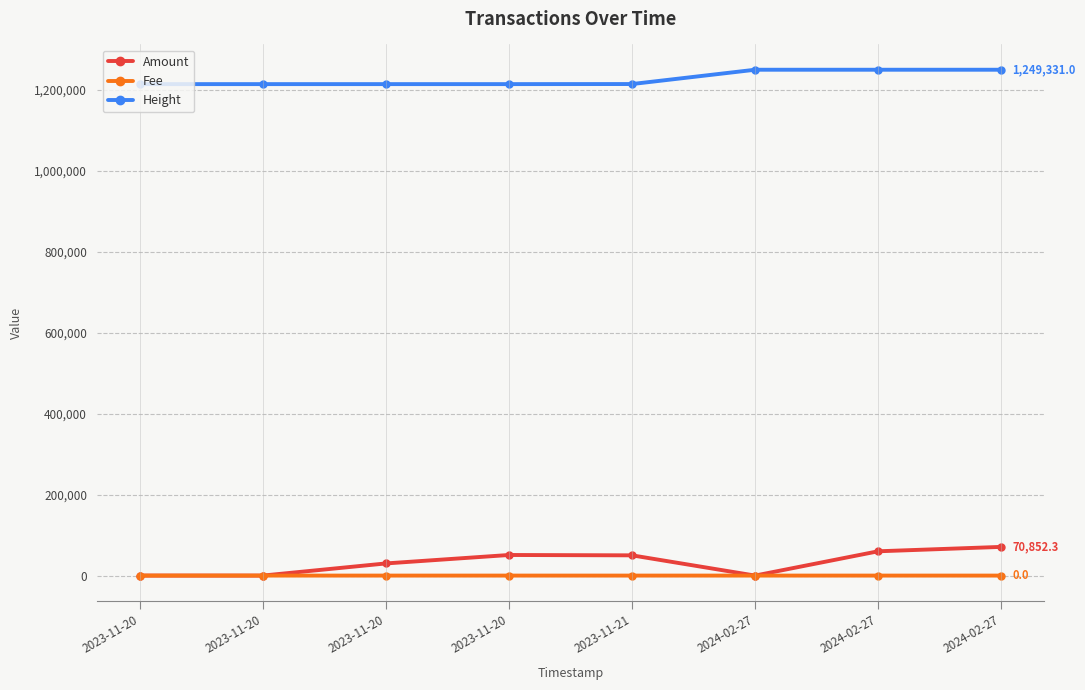

Rank the series at 2024-02-27 from highest to lowest value.

Height, Amount, Fee